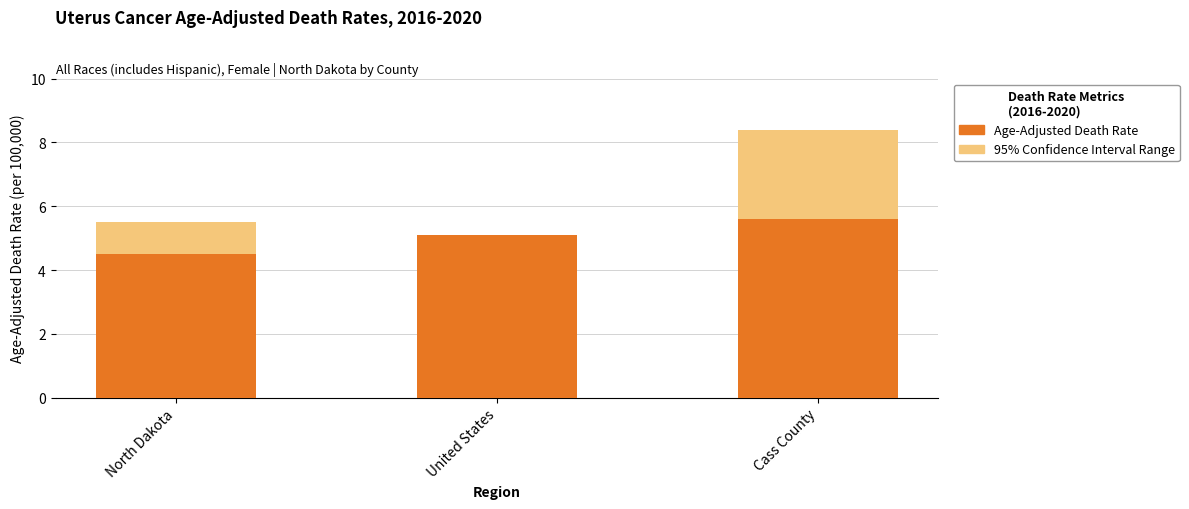

What is the value of the Age-Adjusted Death Rate bar at the 3rd from the left?

5.6